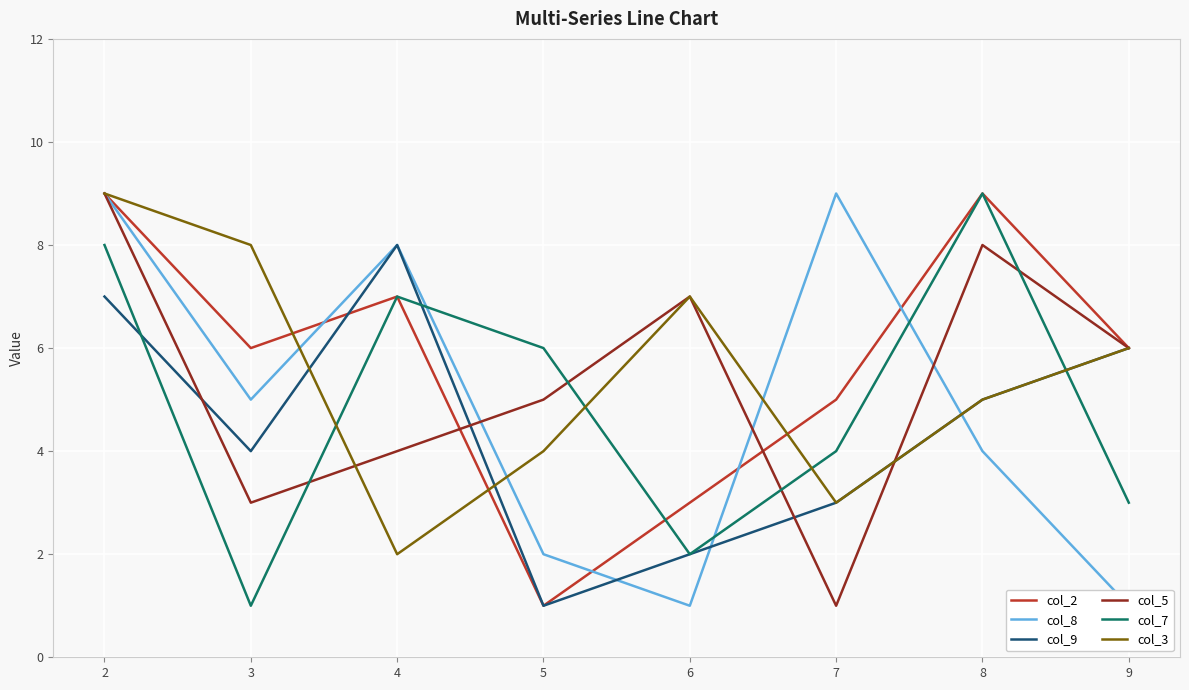

Reading right to left, list all the values displayed in this chart.

col_2: 9=6	8=9	7=5	6=3	5=1	4=7	3=6	2=9
col_8: 9=1	8=4	7=9	6=1	5=2	4=8	3=5	2=9
col_9: 9=6	8=5	7=3	6=2	5=1	4=8	3=4	2=7
col_5: 9=6	8=8	7=1	6=7	5=5	4=4	3=3	2=9
col_7: 9=3	8=9	7=4	6=2	5=6	4=7	3=1	2=8
col_3: 9=6	8=5	7=3	6=7	5=4	4=2	3=8	2=9